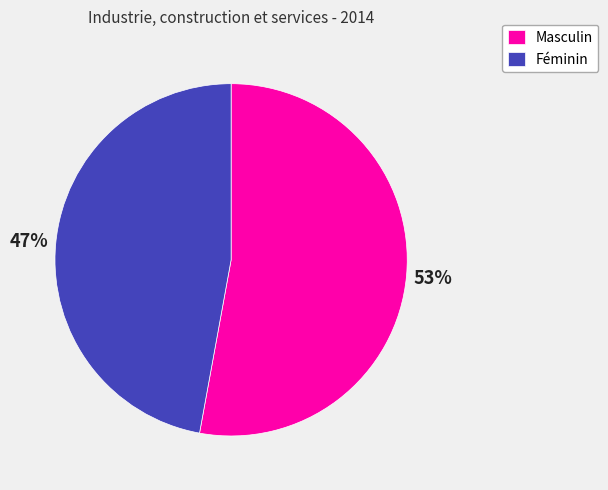

Between Féminin and Masculin, which is larger?

Masculin